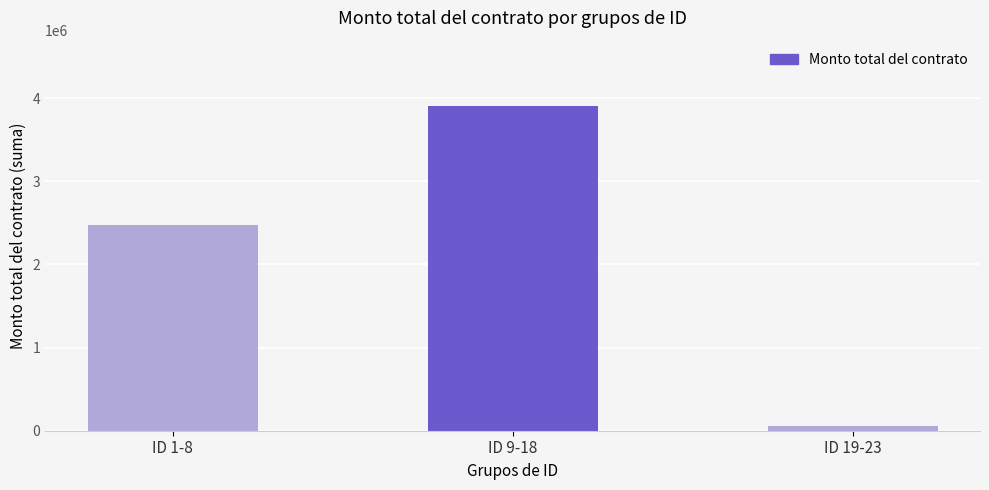

True or false: the data shows 5102686 at ID 9-18.

False